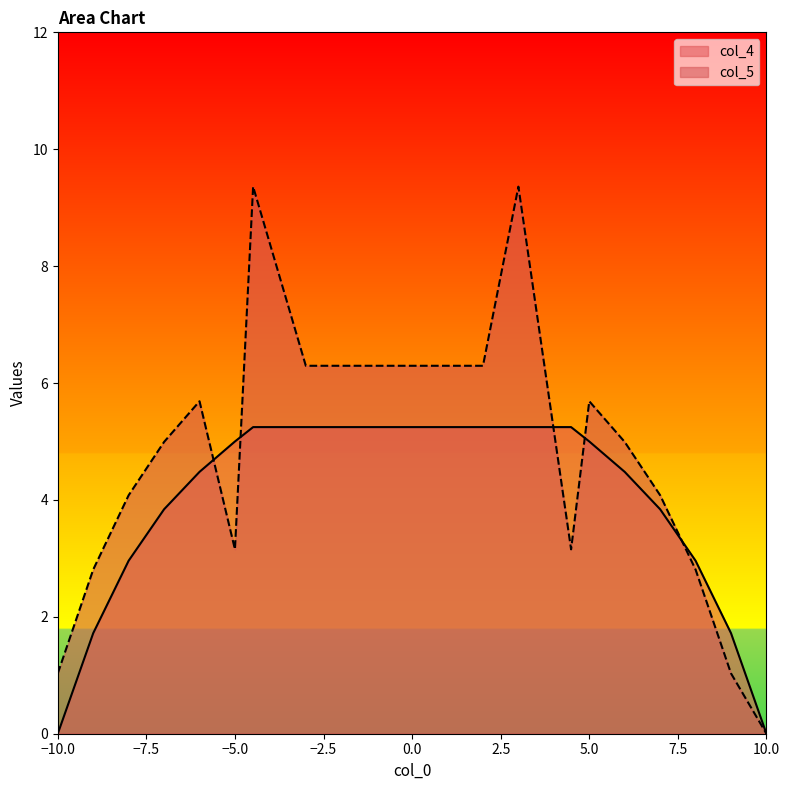

What is the difference between the second highest and second lowest values in the col_5 series?

8.3